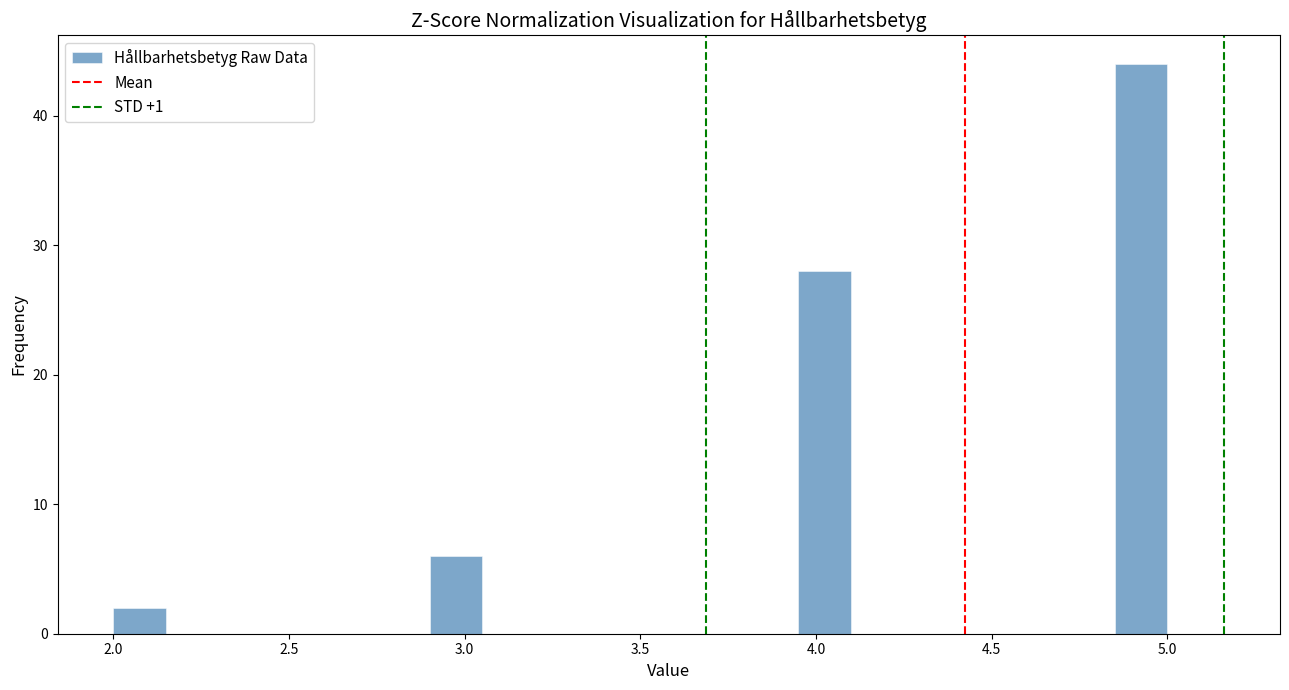

Around what value on the x-axis is the tallest bar? Give the approximate position of its centre, as read against the axis.

4.95